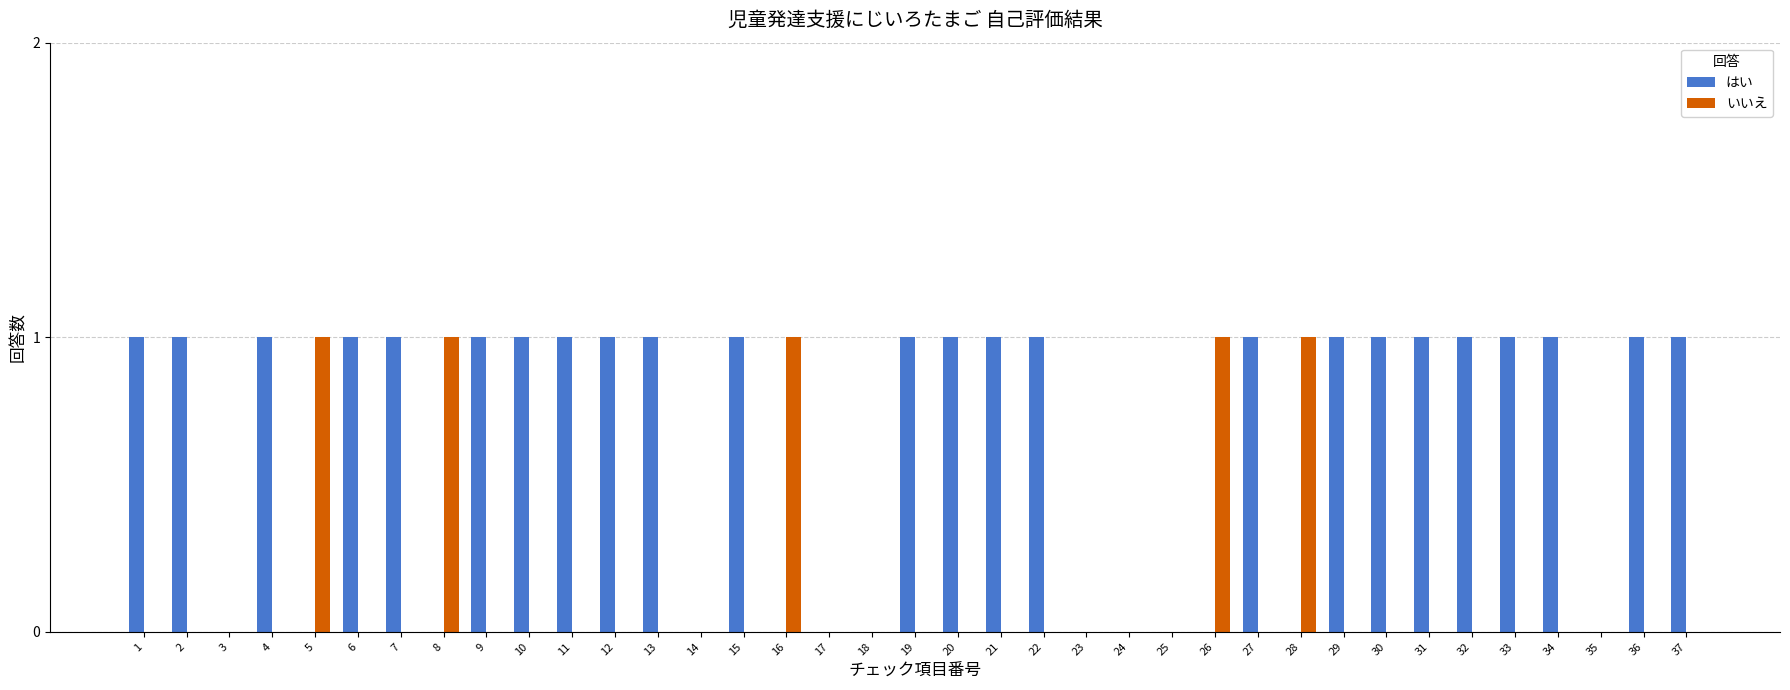

How many groups of bars are there?

37